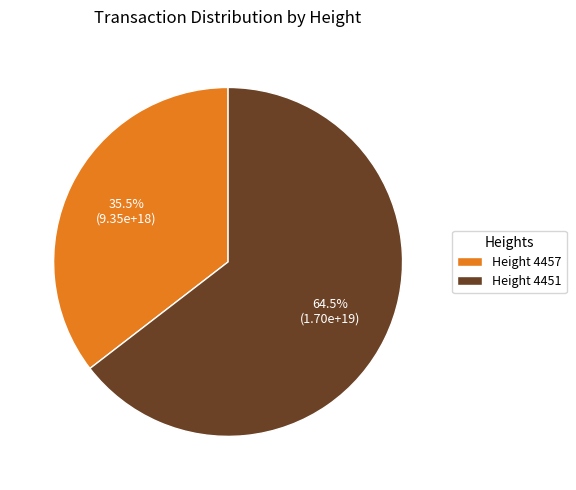

How many segments does this pie chart have?

2